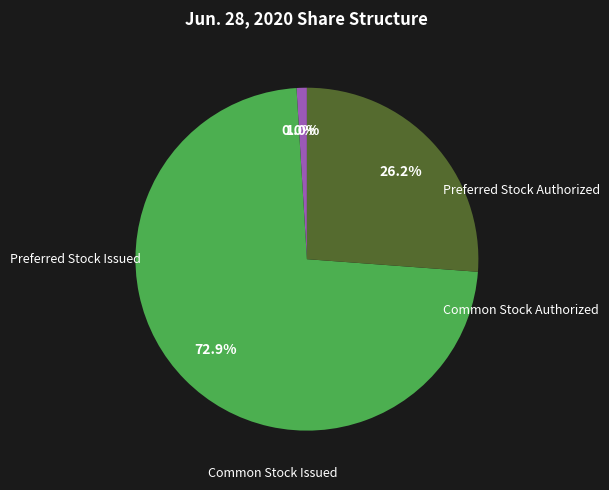

What is the change in value from Common Stock Authorized to Common Stock Issued?

-96112000